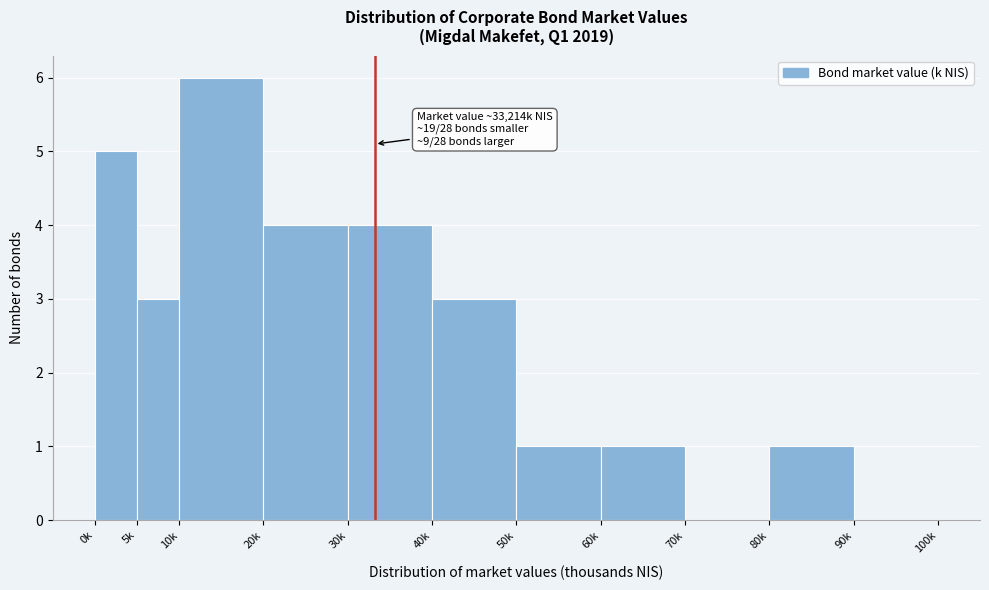

Reading right to left, what are all the values shown in this chart?

90k=0	80k=1	70k=0	60k=1	50k=1	40k=3	30k=4	20k=4	10k=6	5k=3	0k=5